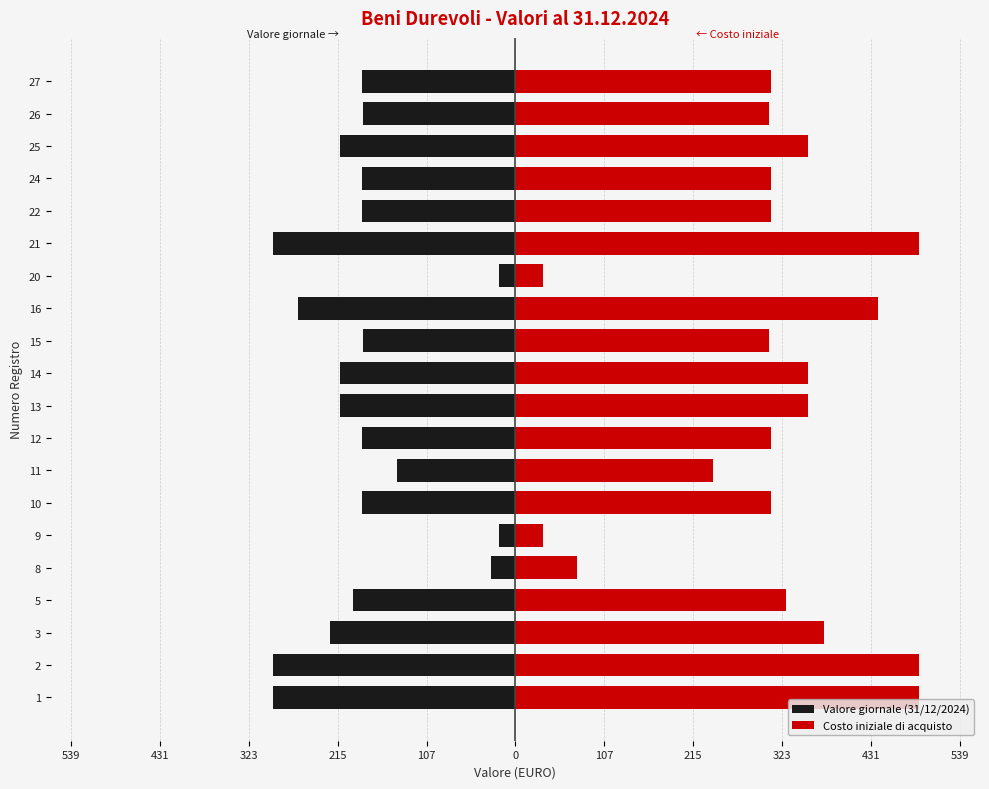

Reading left to right, transcribe all the data shown in this chart.

Valore giornale (31/12/2024): -294.0	-294.0	-224.4	-196.8	-30.0	-19.8	-186.0	-144.0	-186.0	-213.0	-213.0	-184.8	-264.0	-19.8	-294.0	-186.0	-186.0	-213.0	-184.8	-186.0
Costo iniziale di acquisto: 490.0	490.0	374.0	328.0	75.0	33.0	310.0	240.0	310.0	355.0	355.0	308.0	440.0	33.0	490.0	310.0	310.0	355.0	308.0	310.0